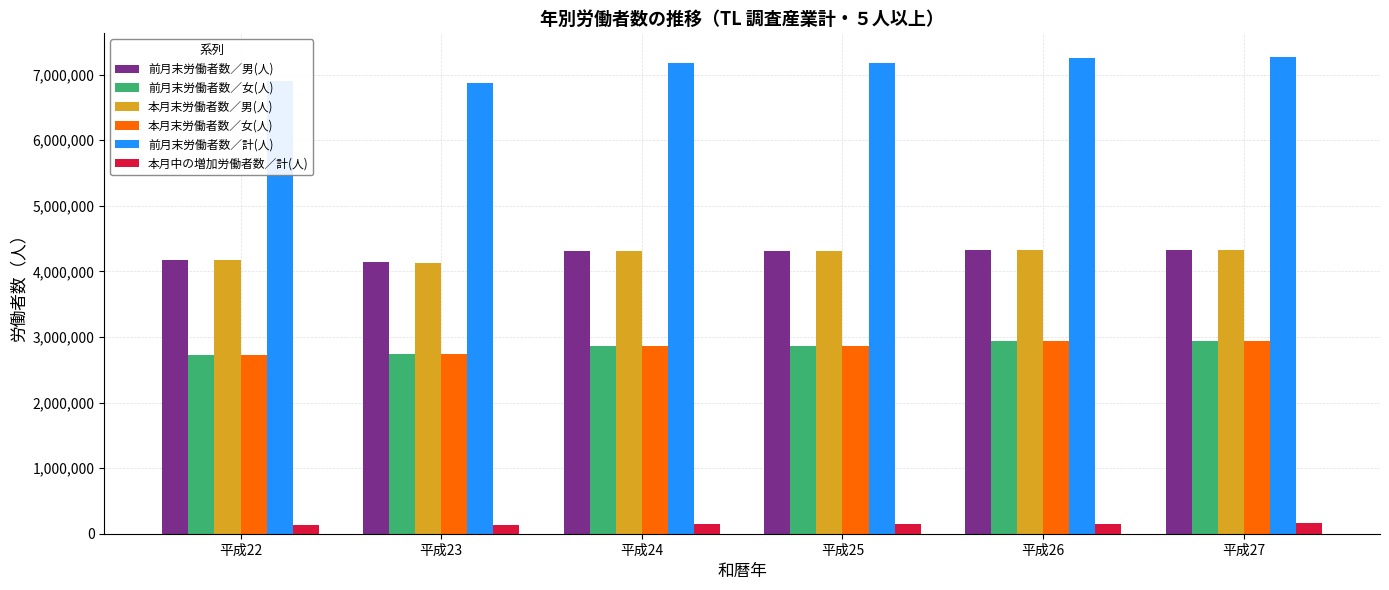

How many bars are there in total?

36